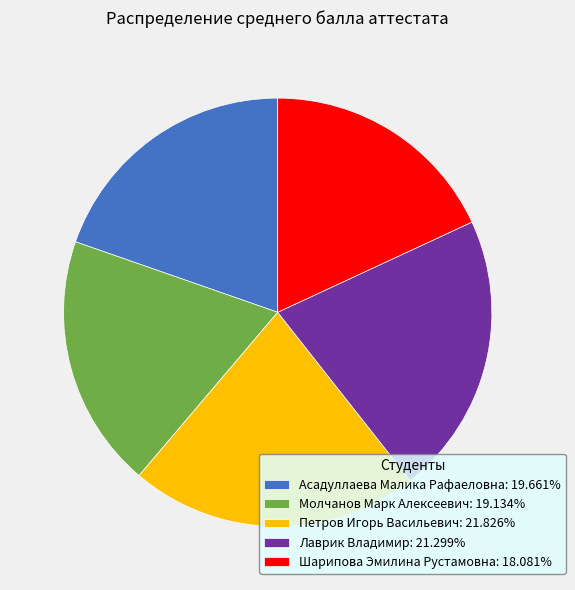

How many slices are in this pie chart?

5